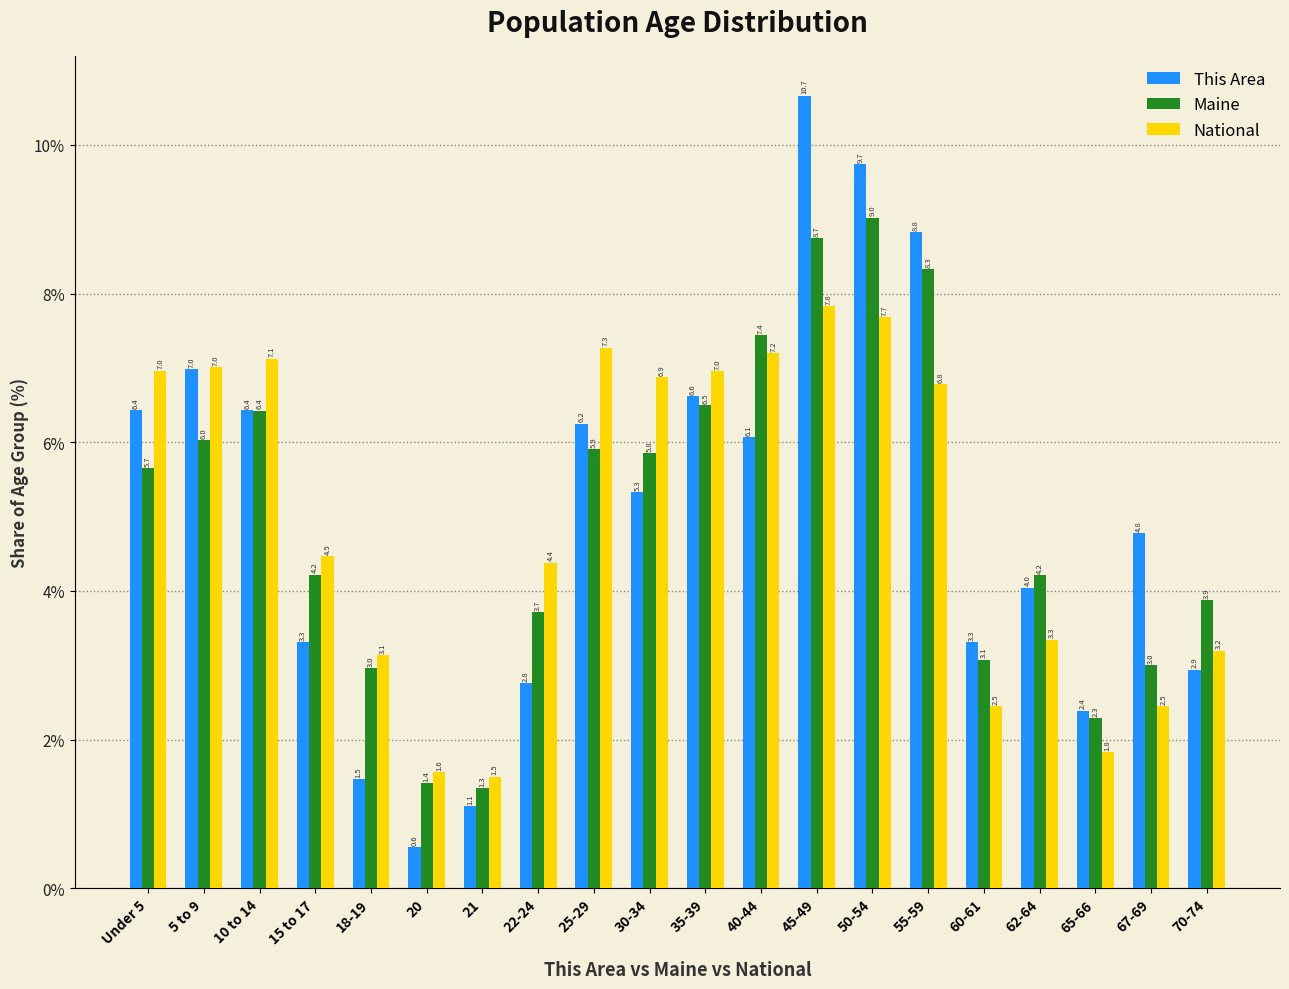

Is the value of Maine at 65-66 greater than the value of National at 20?

Yes